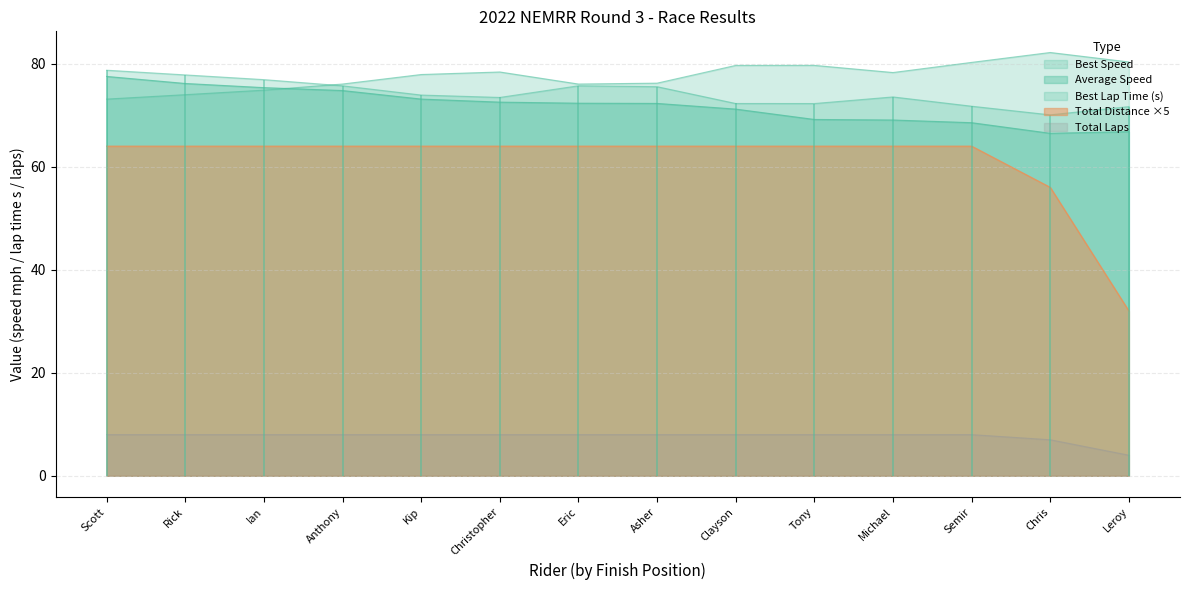

How many values in the Best Speed series exceed 73?

9